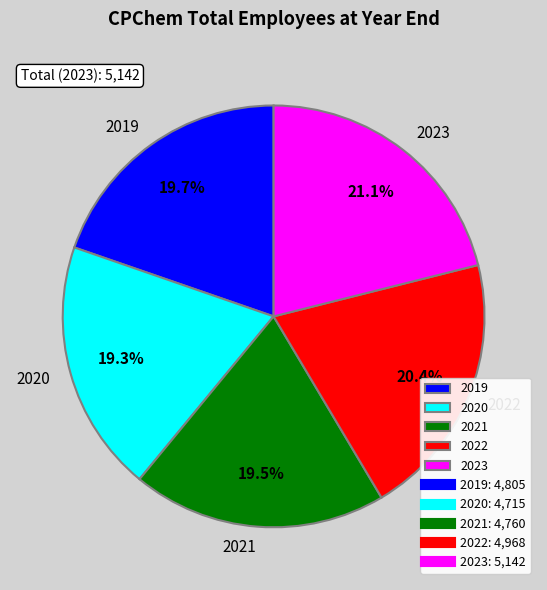

The 2023 slice represents 11% of the pie. True or false?

False